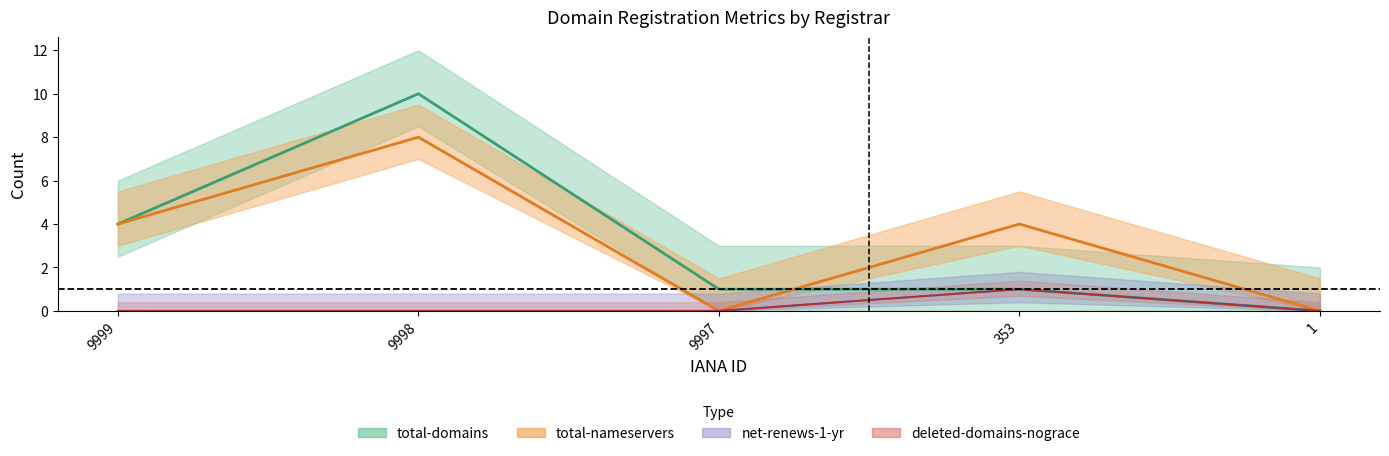

Which has a higher value, 9999 or 1?

9999